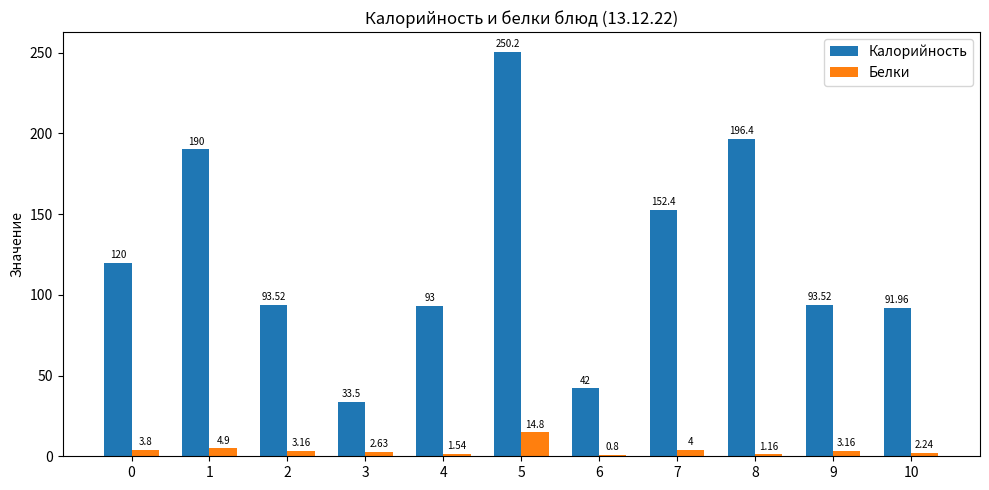

The Белки series shows 5.9 at 5. True or false?

False